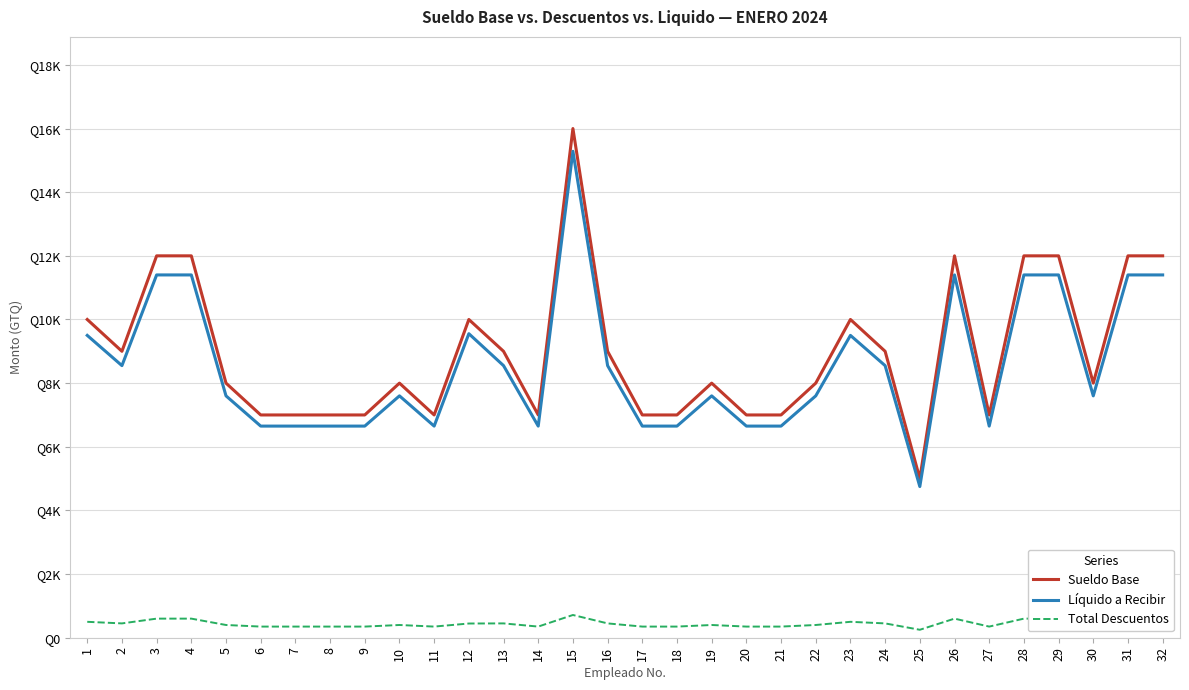

Does the chart display data point markers on the line(s)?

No